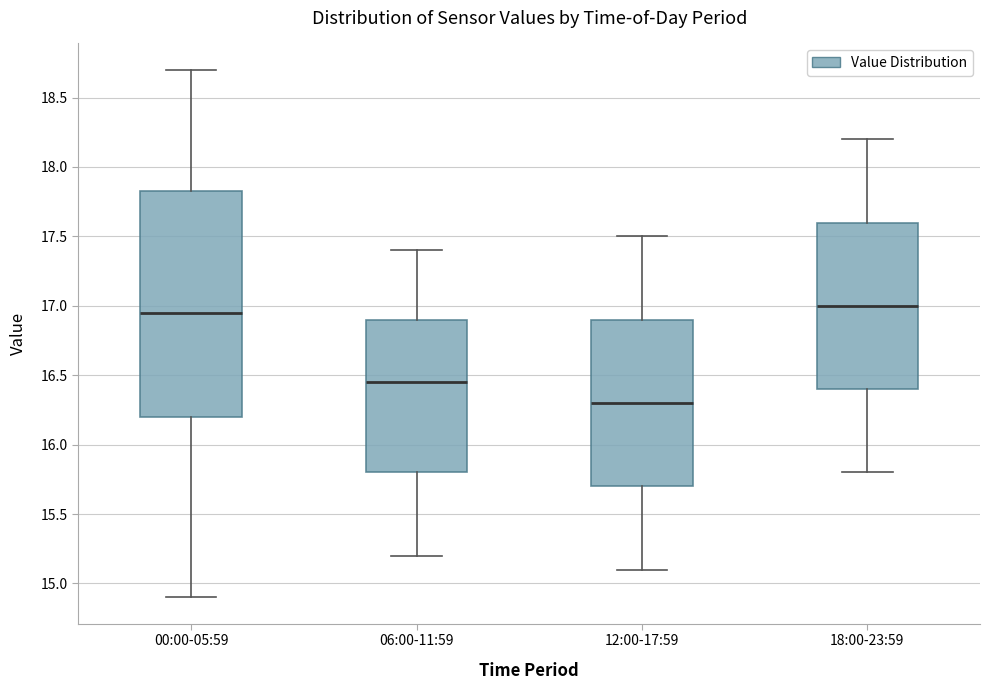

Which box has the highest median line?

18:00-23:59